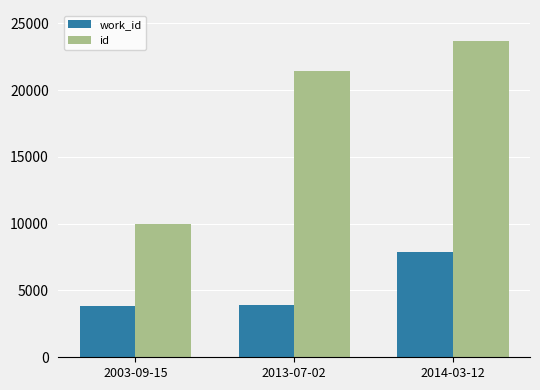

What position from the right is 2013-07-02?

2